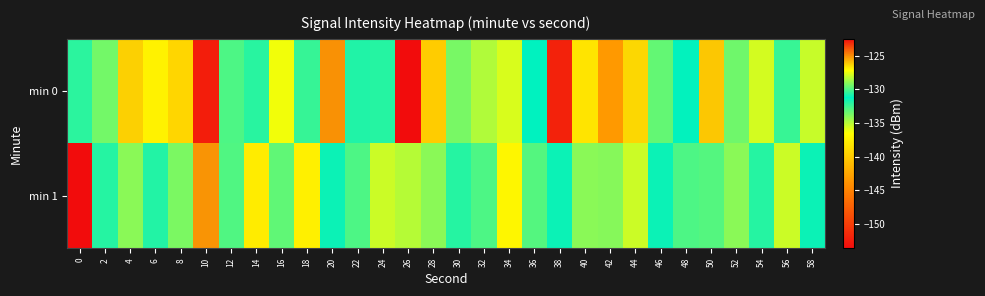

Between 56 and 10, which is larger?

56